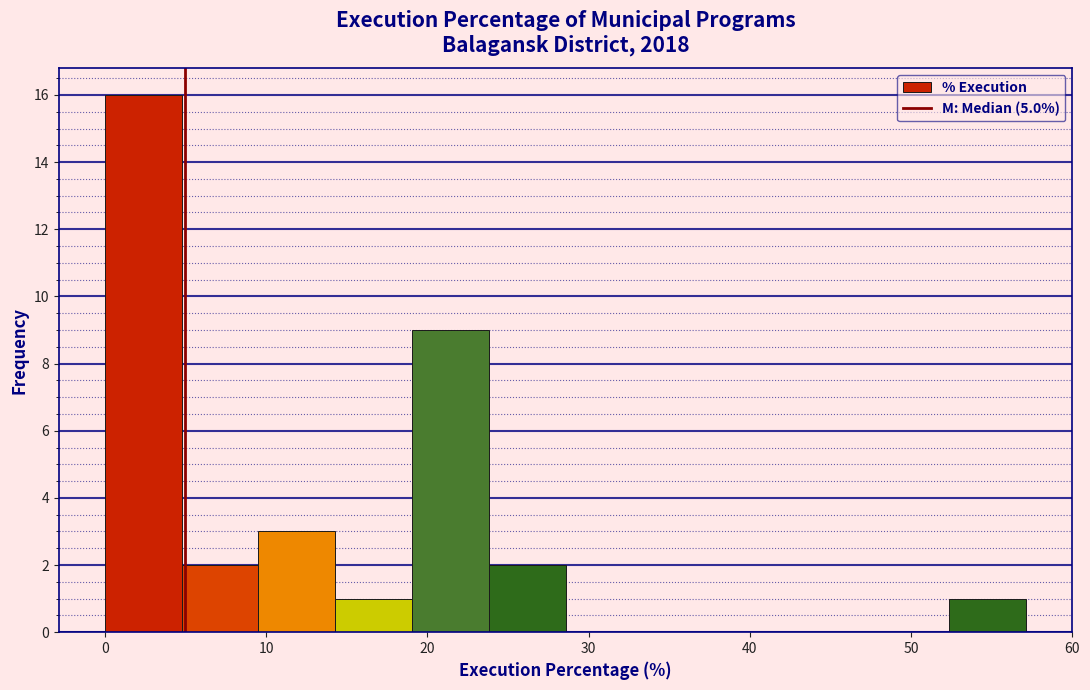

What is the height of the bar covering 5 to 10 on the x-axis? Neither the bar edges nor the heights are printed on the chart, so give them approximately, as read against the axes.

2